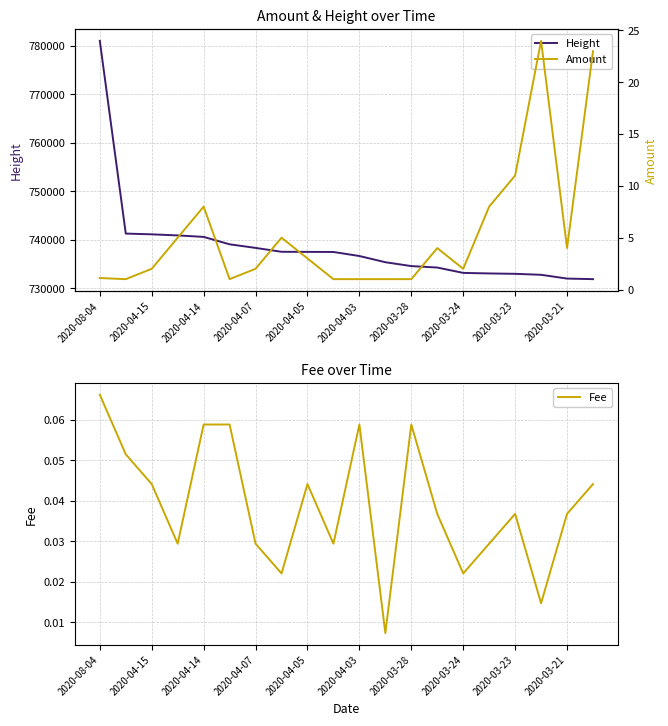

What is the approximate value of Height at 2020-04-14?

740624